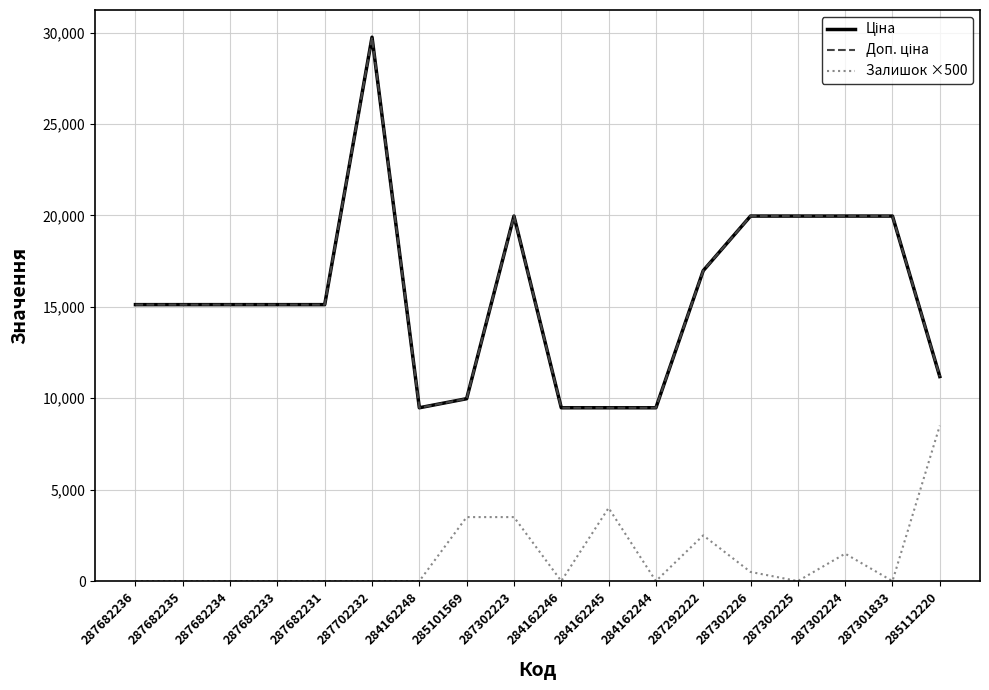

In Ціна, how many points are higher than both neighbors (excluding endpoints)?

2